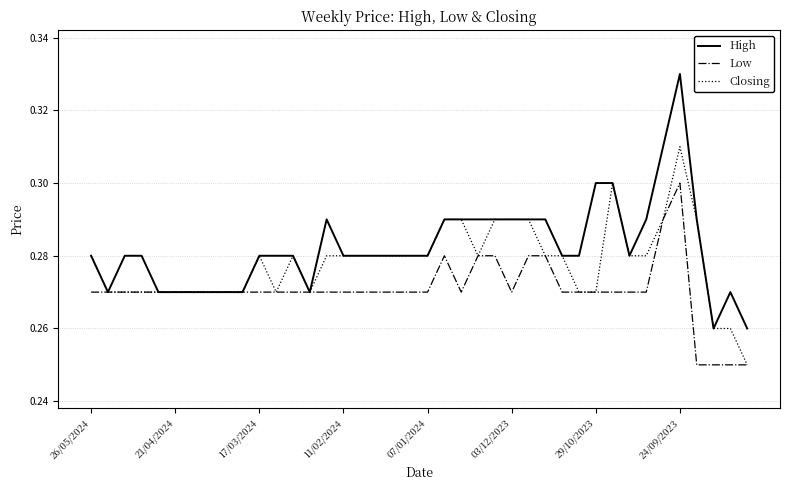

List the series in order of their overall mean, lowest first.

Low, Closing, High